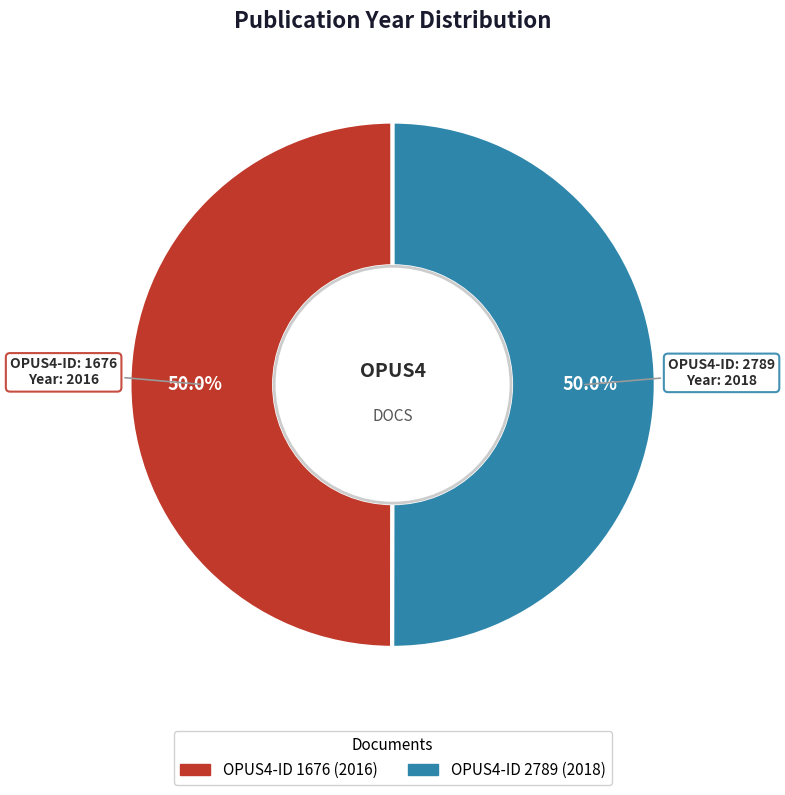

What is the total percentage of OPUS4-ID 1676 (2016) and OPUS4-ID 2789 (2018)?

100.0%